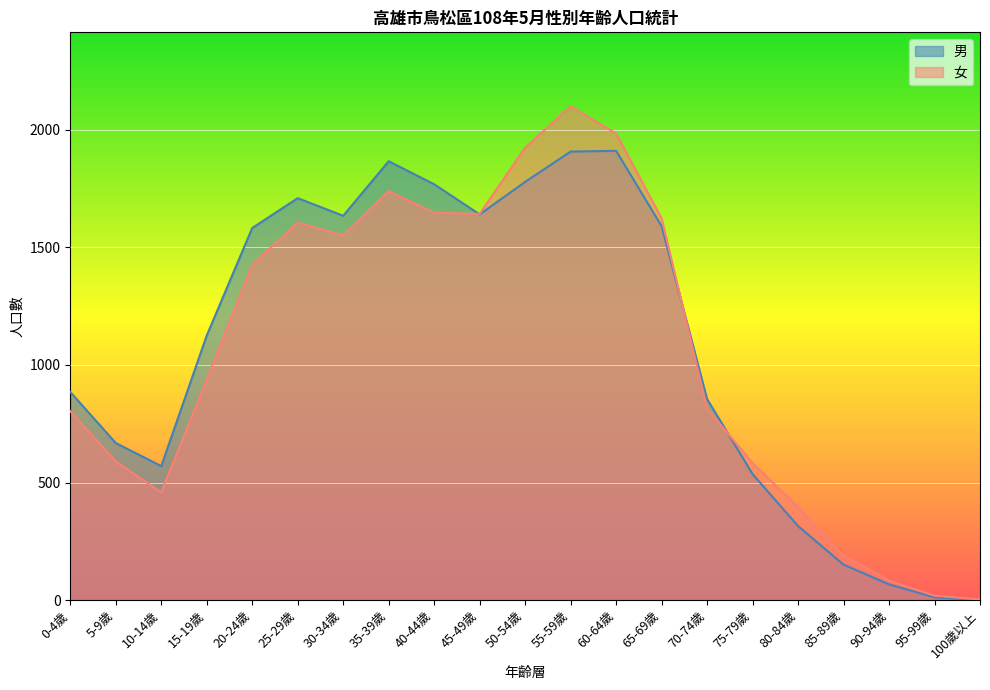

What is the spread (max minus min) of values at 70-74歲?

40